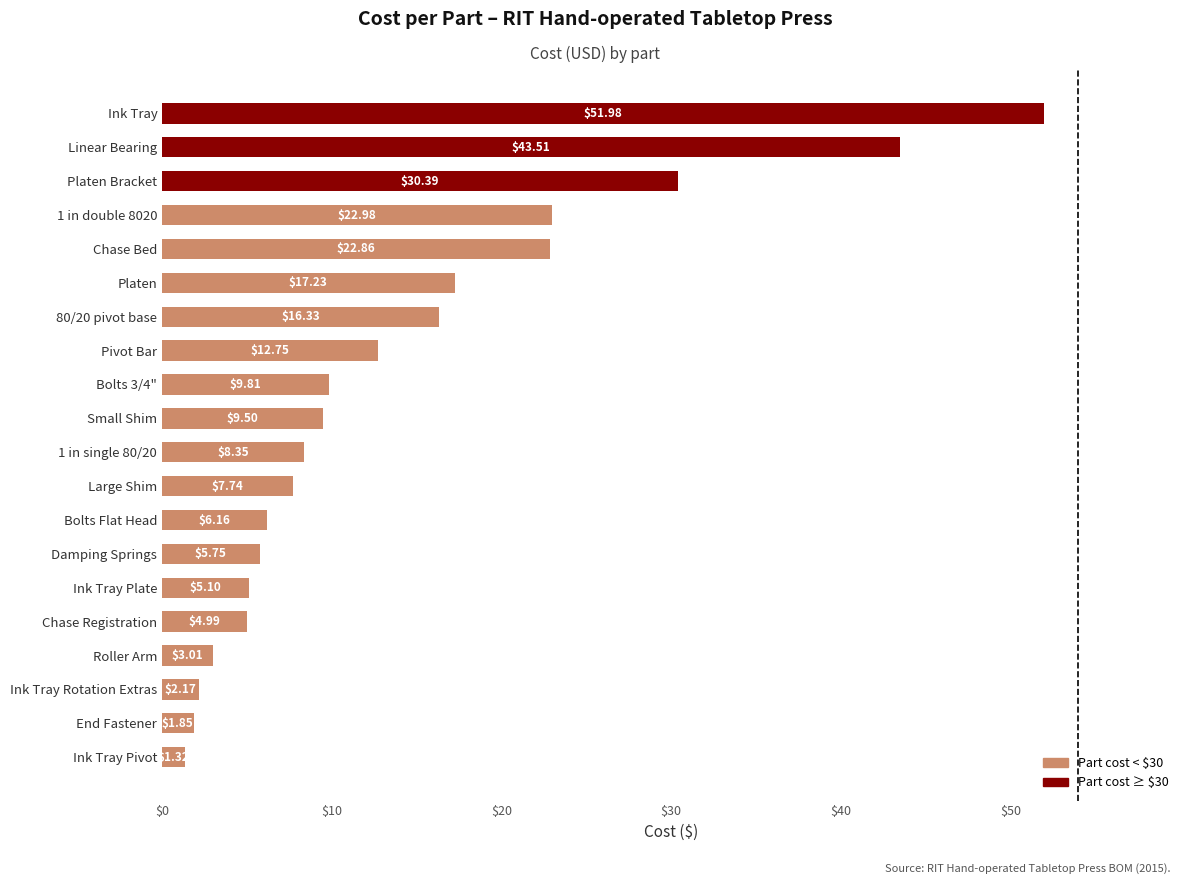

What is the sum of all values?

283.8